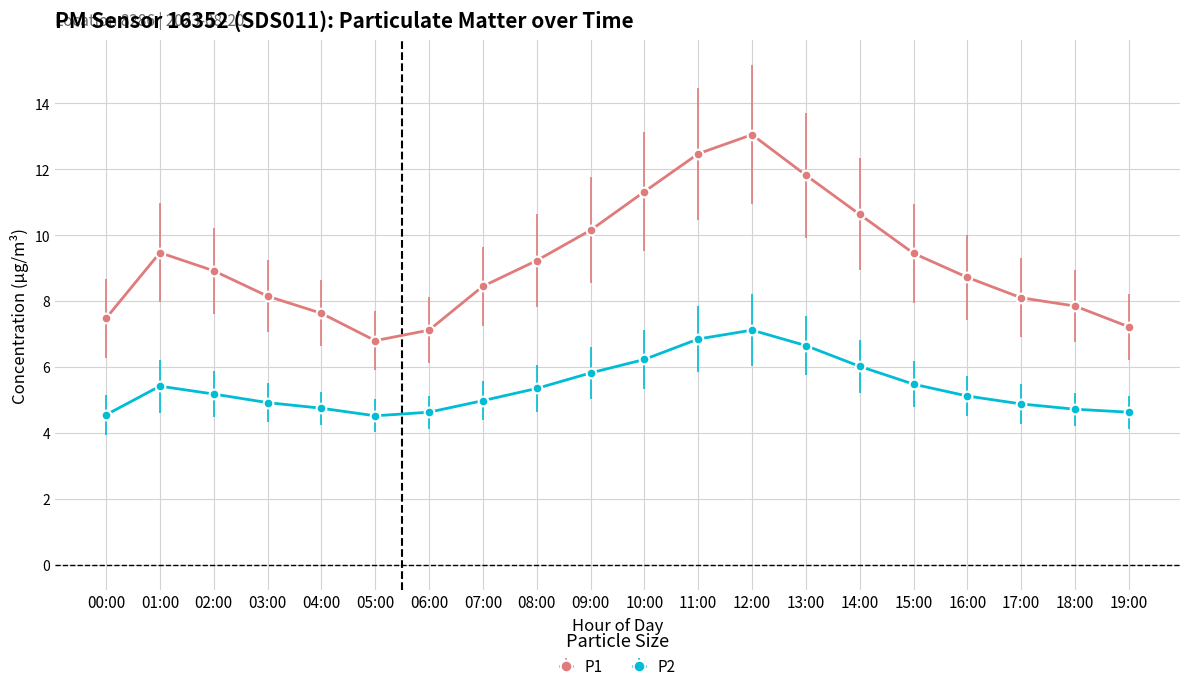

What is the value of the P1 point at the 15th from the left?

10.6